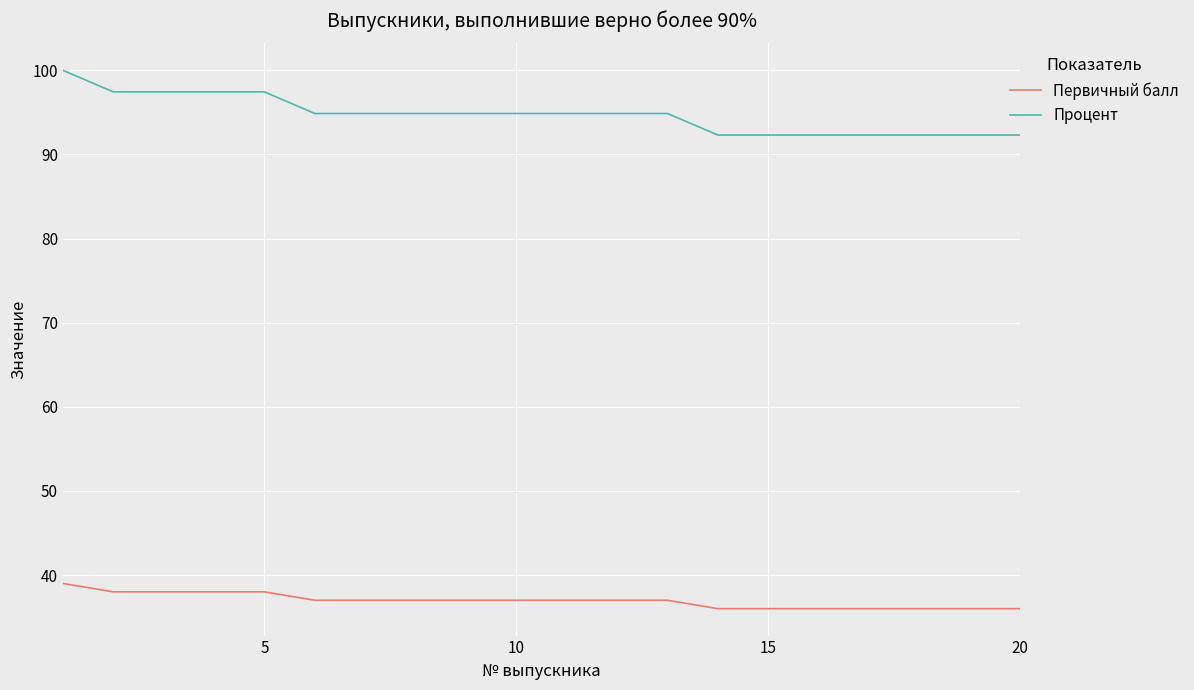

What is the greatest value displayed?

100.0